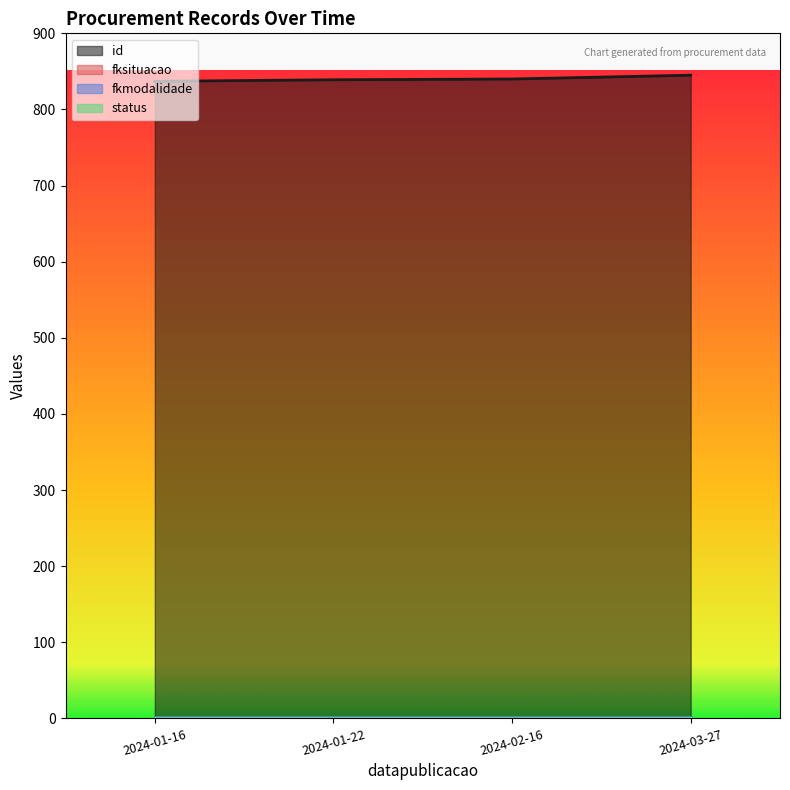

Rank the series by their maximum value, from highest to lowest.

id, fksituacao, fkmodalidade, status